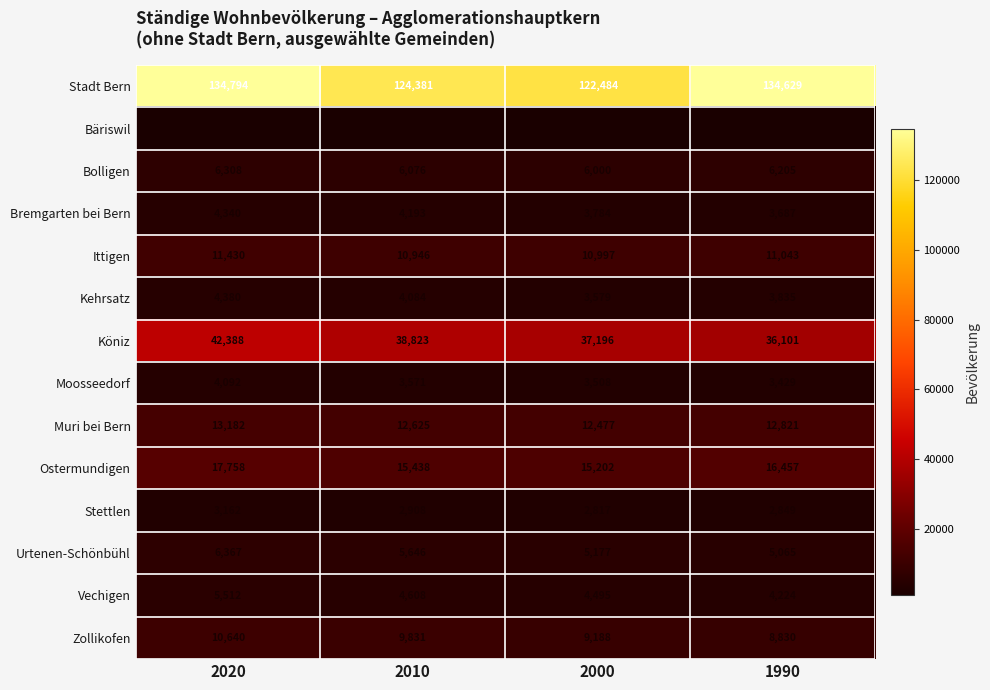

Rank the series by their maximum value, from highest to lowest.

Stadt Bern, Köniz, Ostermundigen, Muri bei Bern, Ittigen, Zollikofen, Urtenen-Schönbühl, Bolligen, Vechigen, Kehrsatz, Bremgarten bei Bern, Moosseedorf, Stettlen, Bäriswil